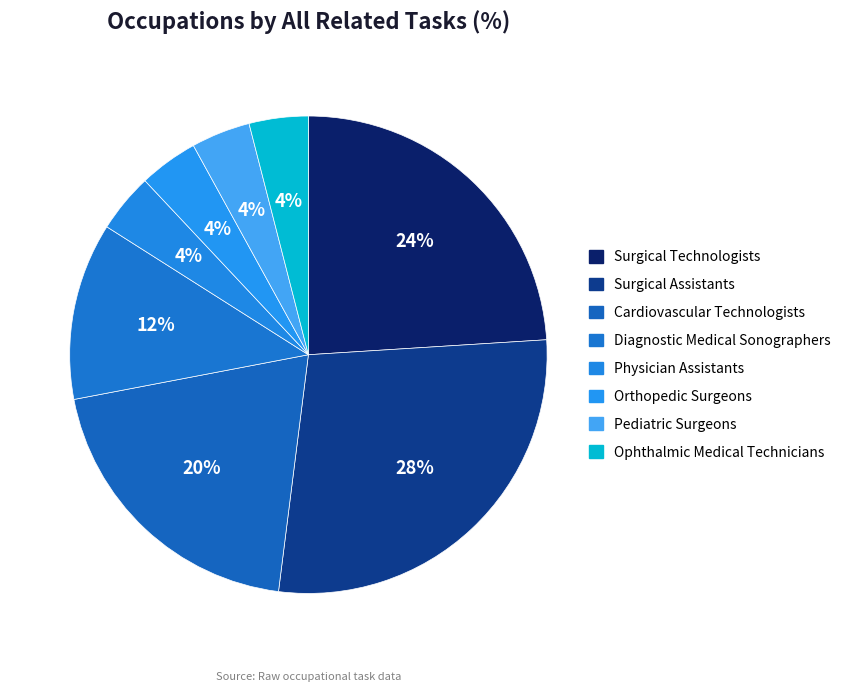

To the nearest percent, what is the average slice percentage?

12%